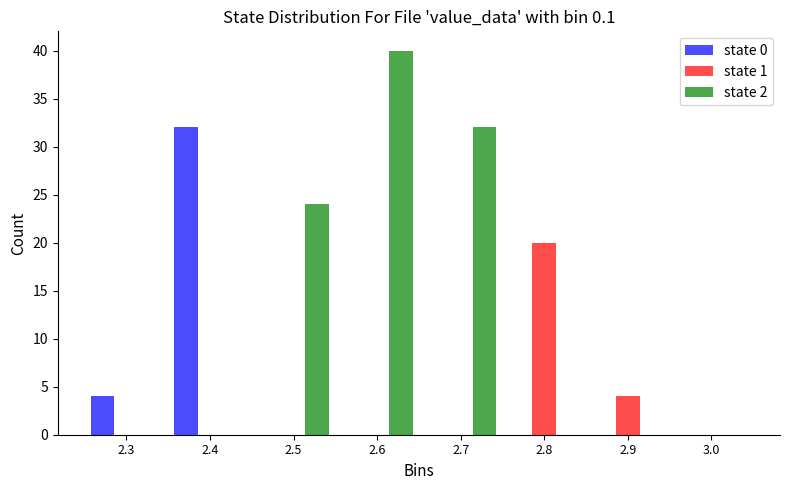

In the state 2 series, which range on the x-axis has the tallest bar?

2.55 to 2.65